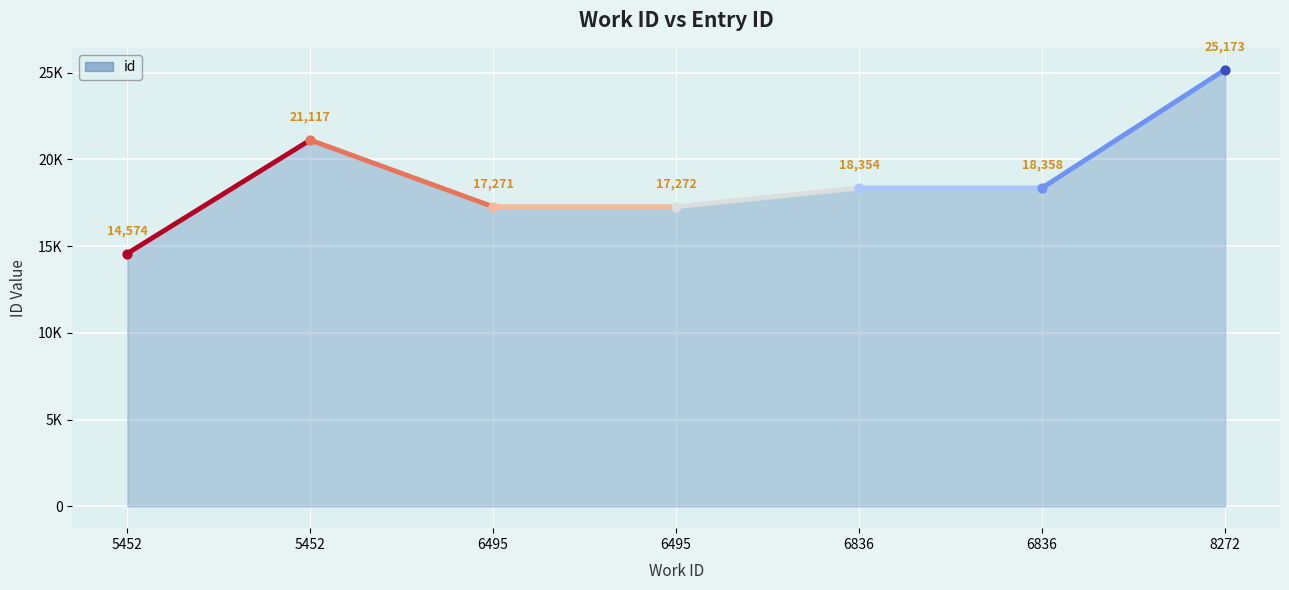

What is the change in value from 6495 to 8272?

+7901